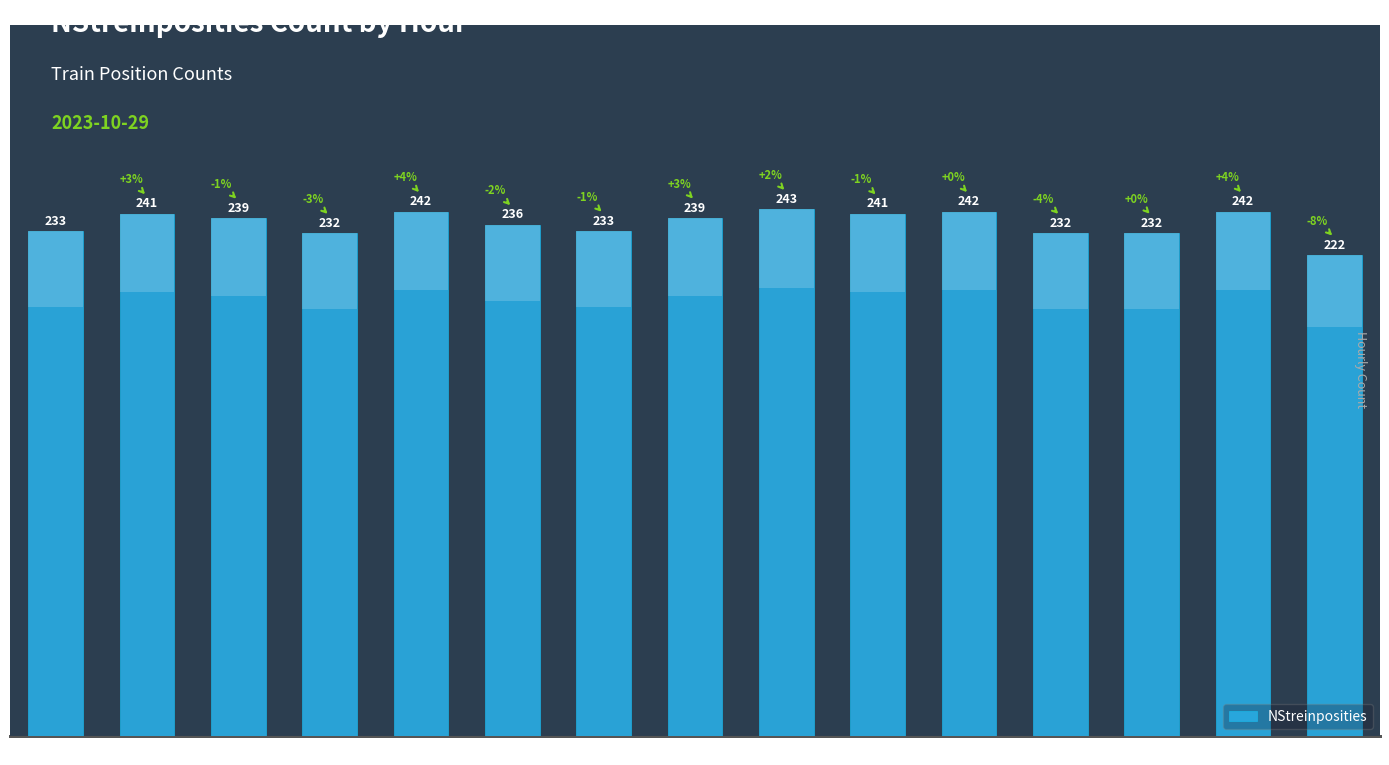

Which category has the highest value across all series?

10:00